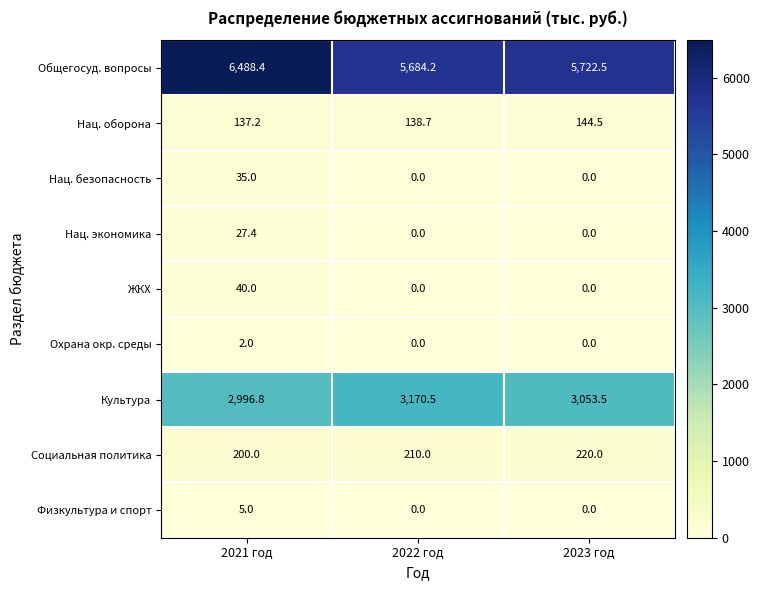

Which series changed the most between 2021 год and 2022 год?

Общегосуд. вопросы